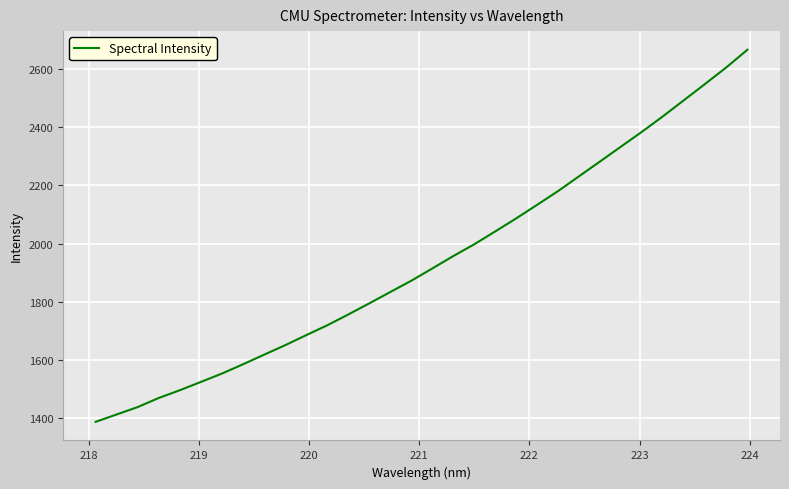

What is the average value?

1940.6